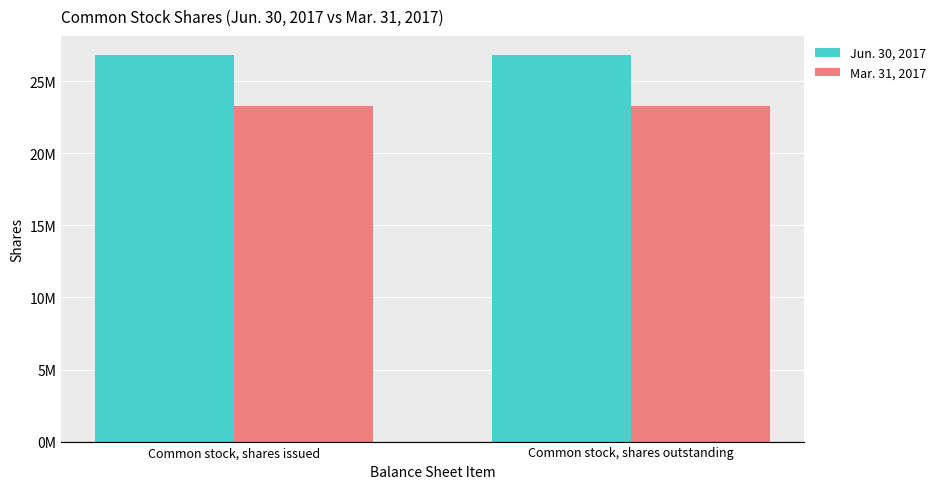

What is the lowest value of the Mar. 31, 2017 series?

23265531